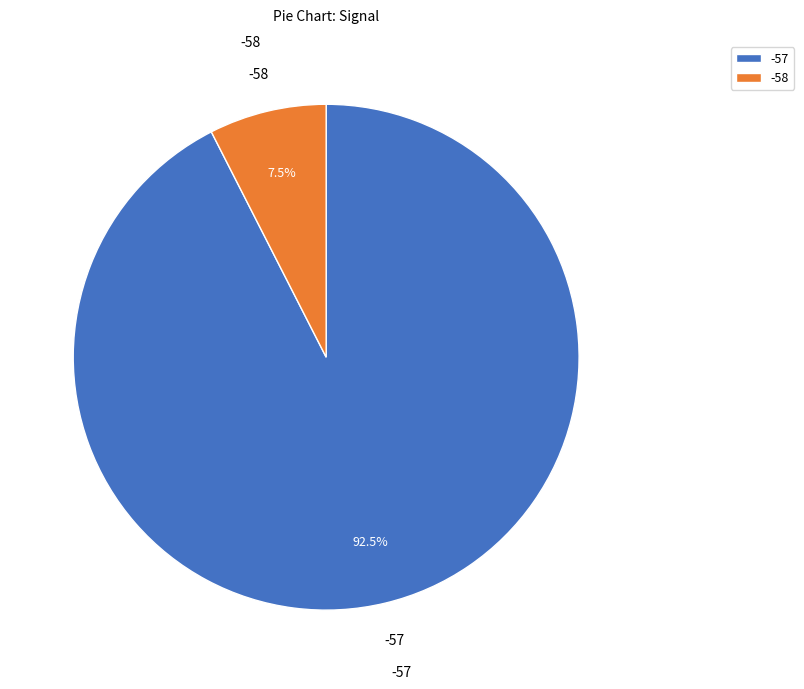

Between -57 and -58, which is larger?

-57